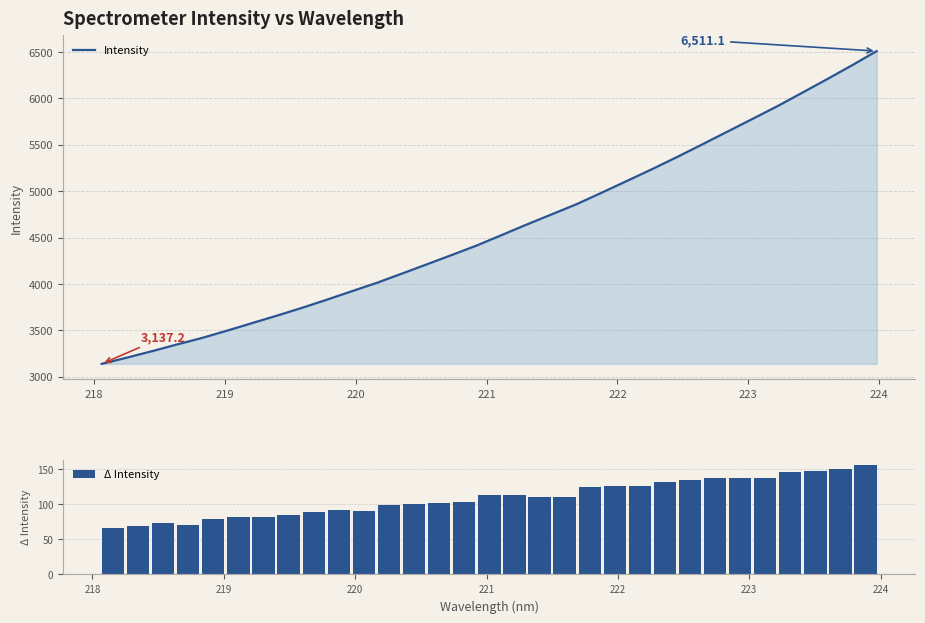

True or false: the data shows 5982.3 at 219.589.

False